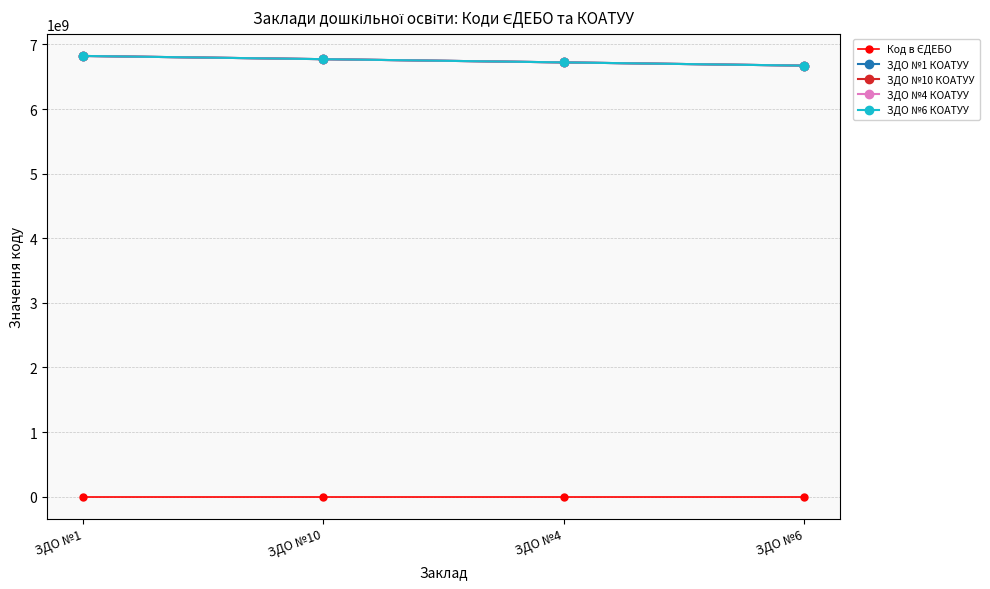

Is this an area chart (filled region under the line)?

No